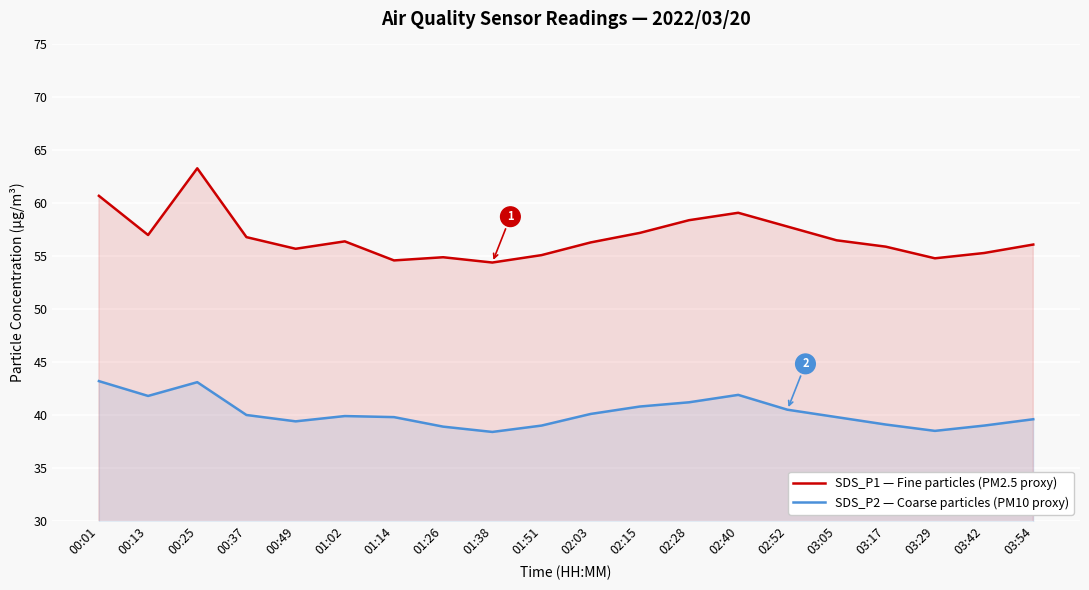

Count the number of categories in the chart.

20